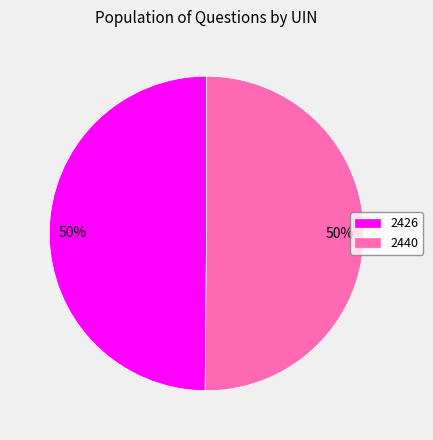

How many segments does this pie chart have?

2